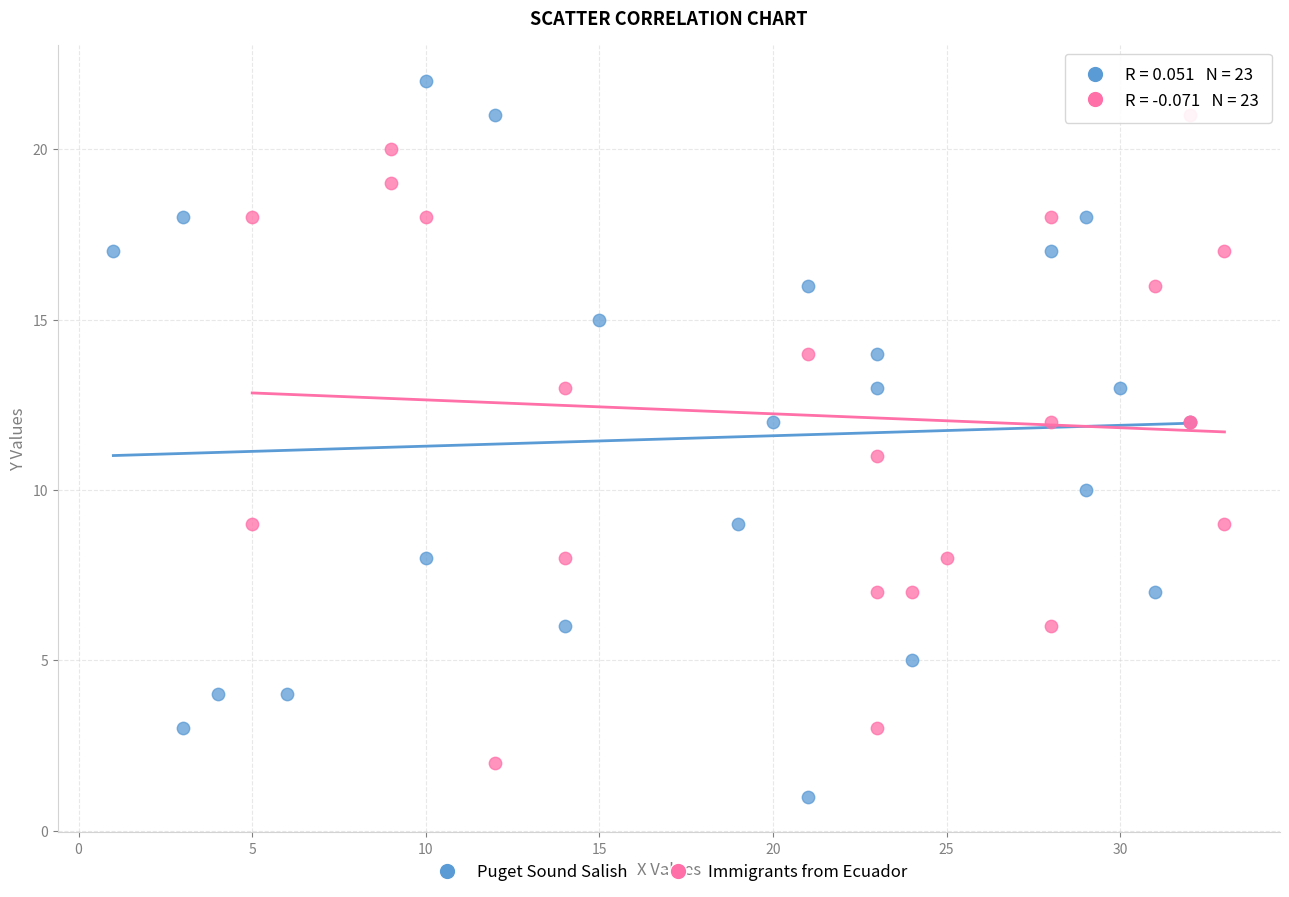

Which series reaches the minimum Y coordinate?

Puget Sound Salish